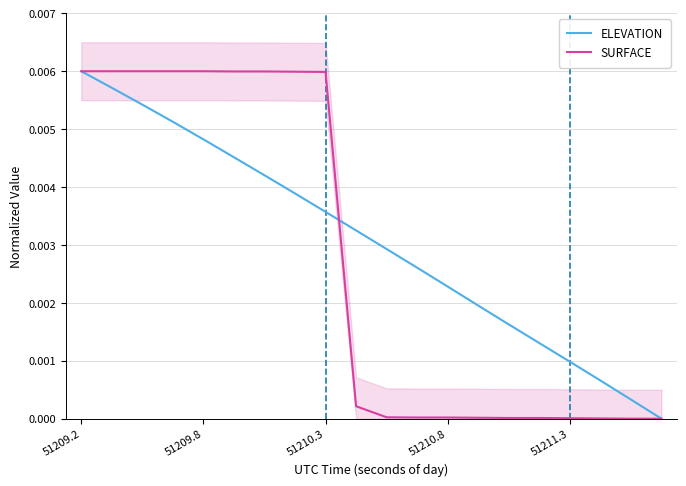

Which series has the largest range (max minus min)?

ELEVATION